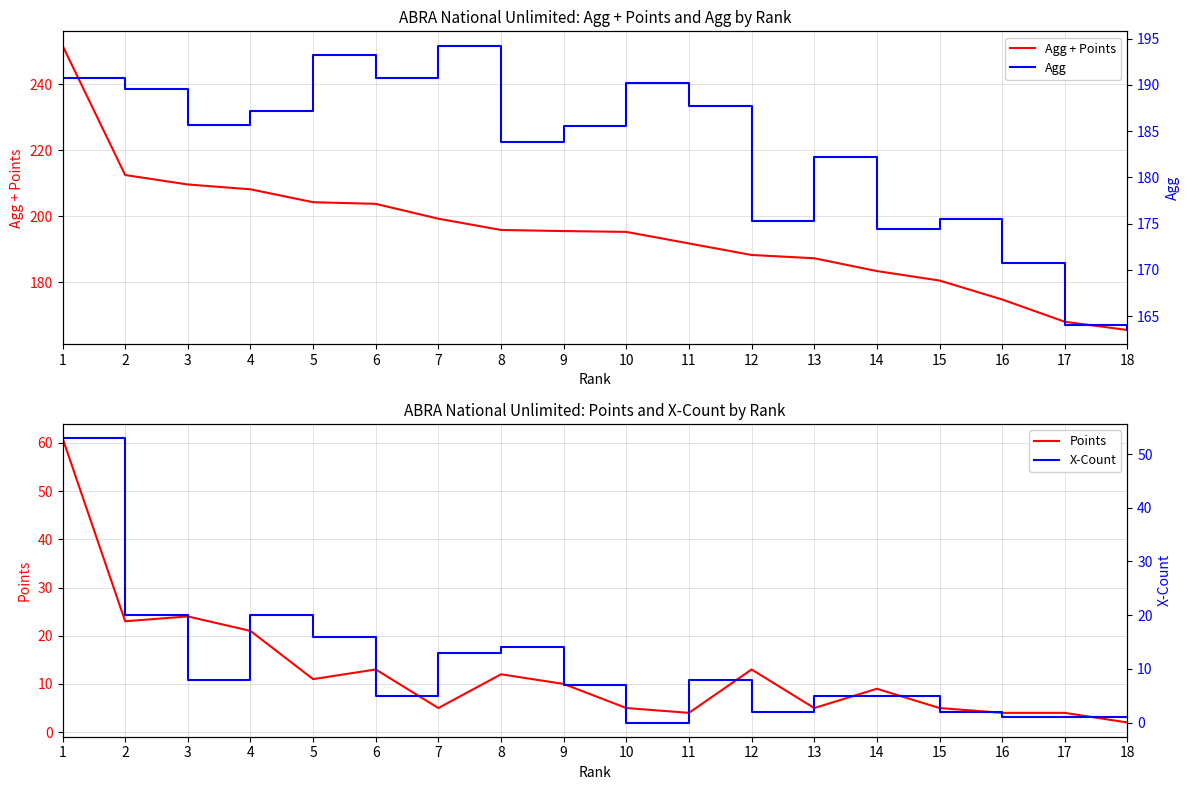

True or false: Agg and Agg + Points intersect in this chart.

False